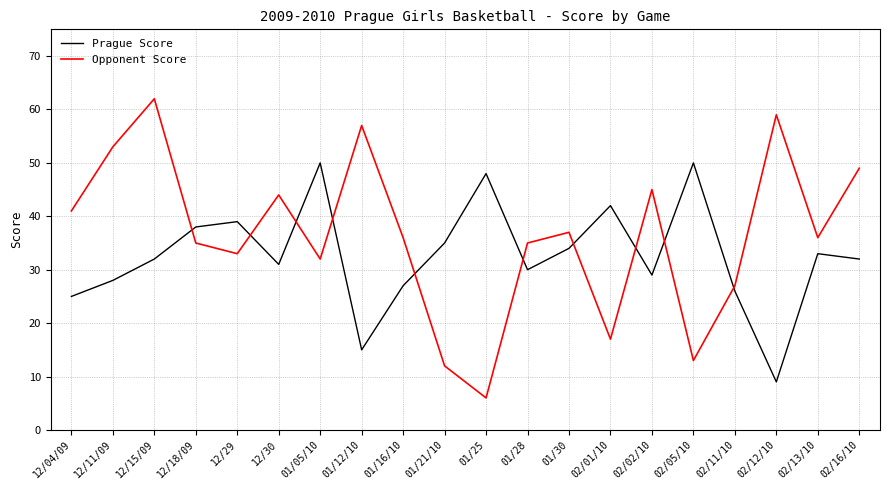

How many lines are shown in the chart?

2